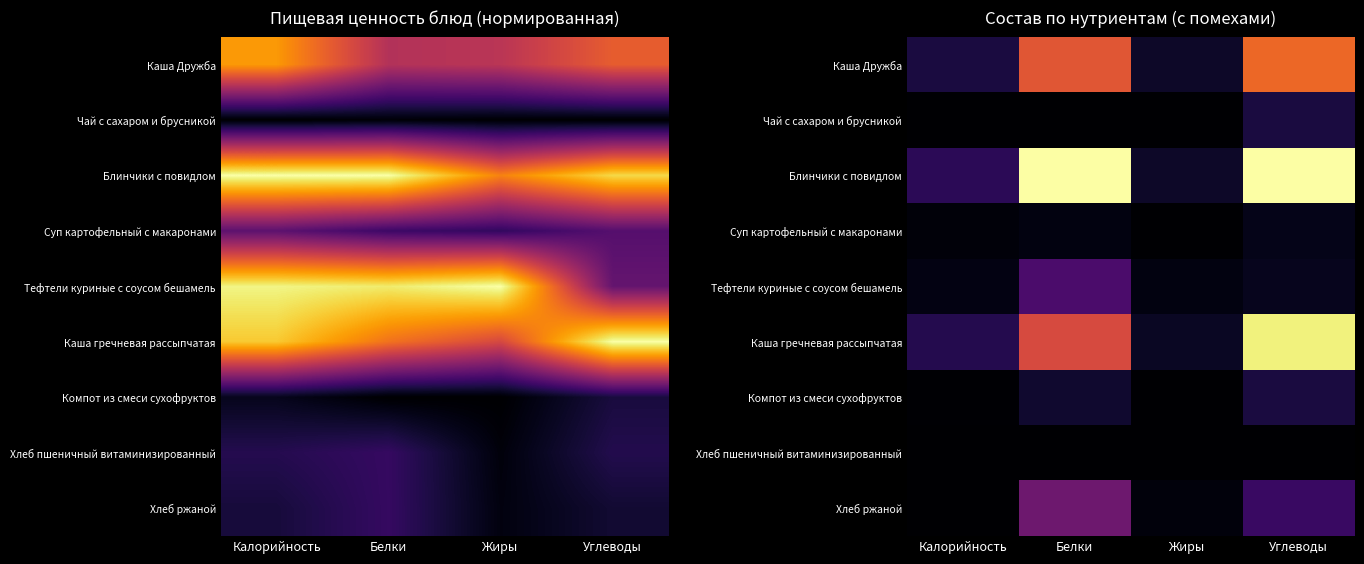

The value of Суп картофельный с макаронами at Углеводы is 0.1. True or false?

False